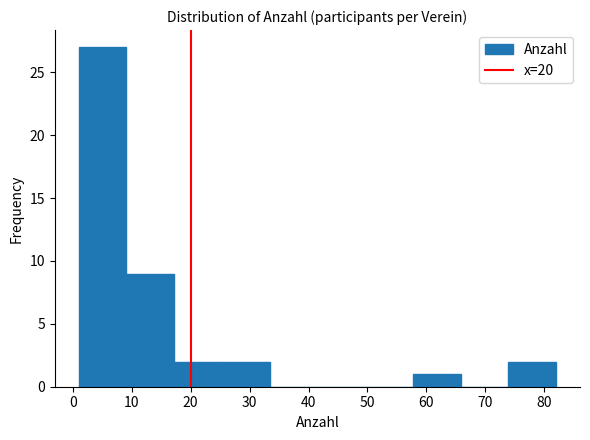

Reading left to right, list every bar in this chart as the range it spans on the x-axis followed by its height. Neither the bar edges nor the heights are printed on the chart, so give them approximately, as read against the axes.

1.0 to 9.1: 27
9.1 to 17.2: 9
17.2 to 25.3: 2
25.3 to 33.4: 2
33.4 to 41.5: 0
41.5 to 49.6: 0
49.6 to 57.7: 0
57.7 to 65.8: 1
65.8 to 73.9: 0
73.9 to 82.0: 2